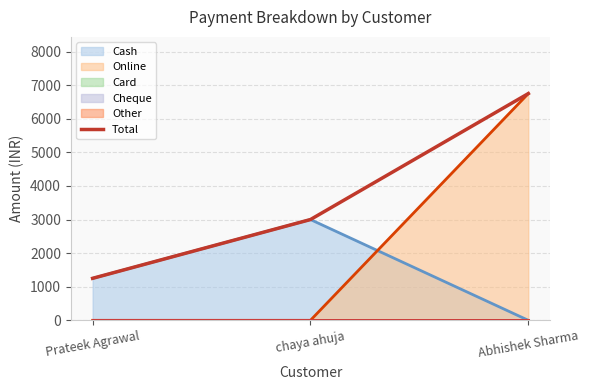

What position from the right is Abhishek Sharma?

1